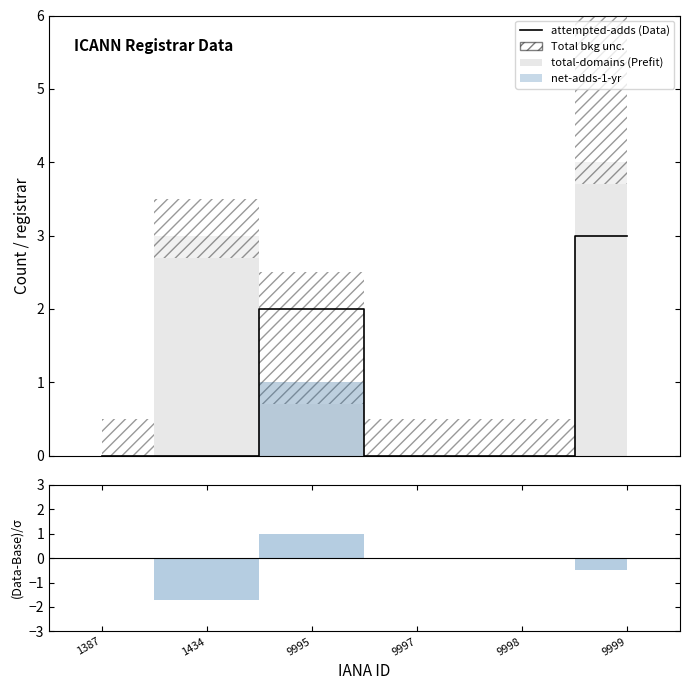

Rank the categories by value from lowest to highest.

1387, 1434, 9997, 9998, 9995, 9999